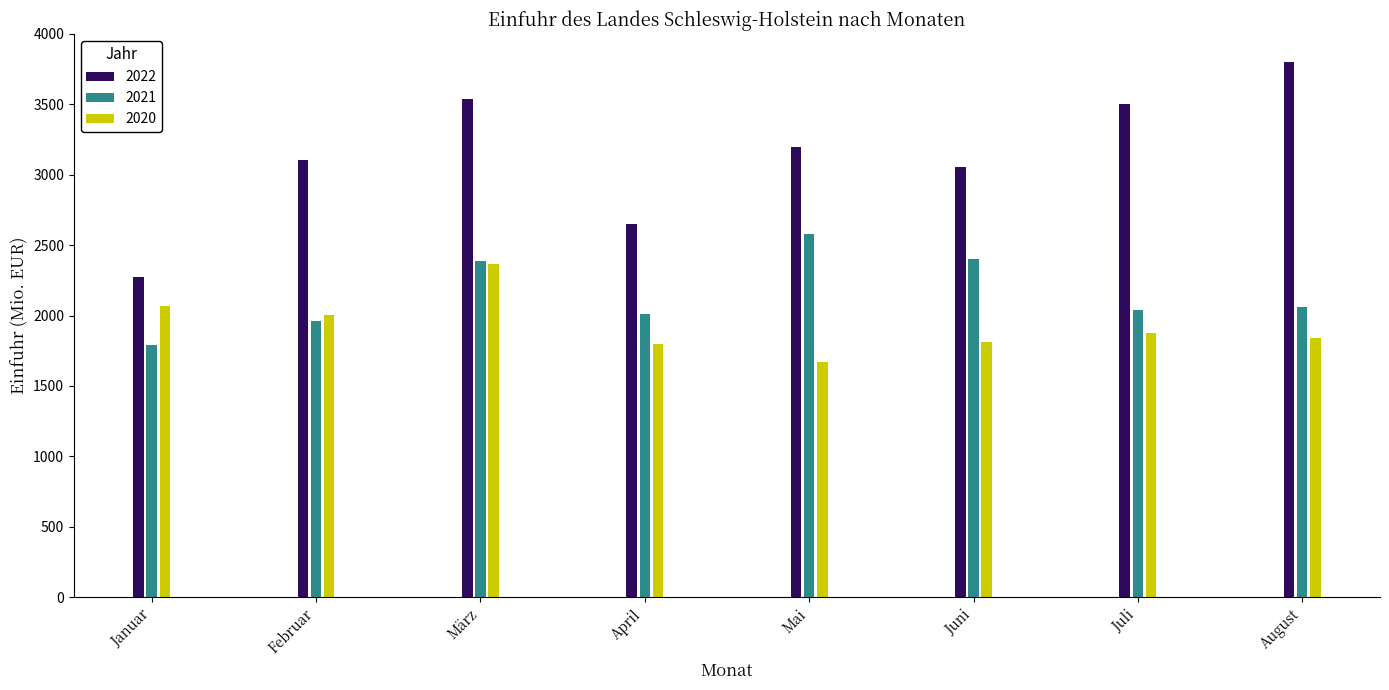

Which series has the largest total across all categories?

2022